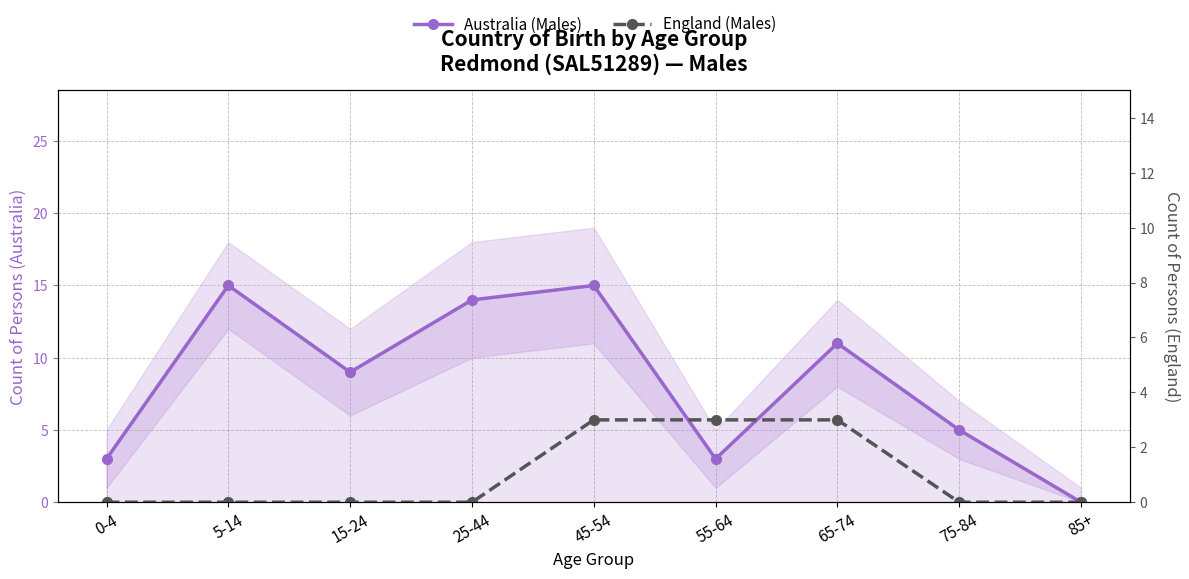

What is the label of the 9th point from the right?

0-4